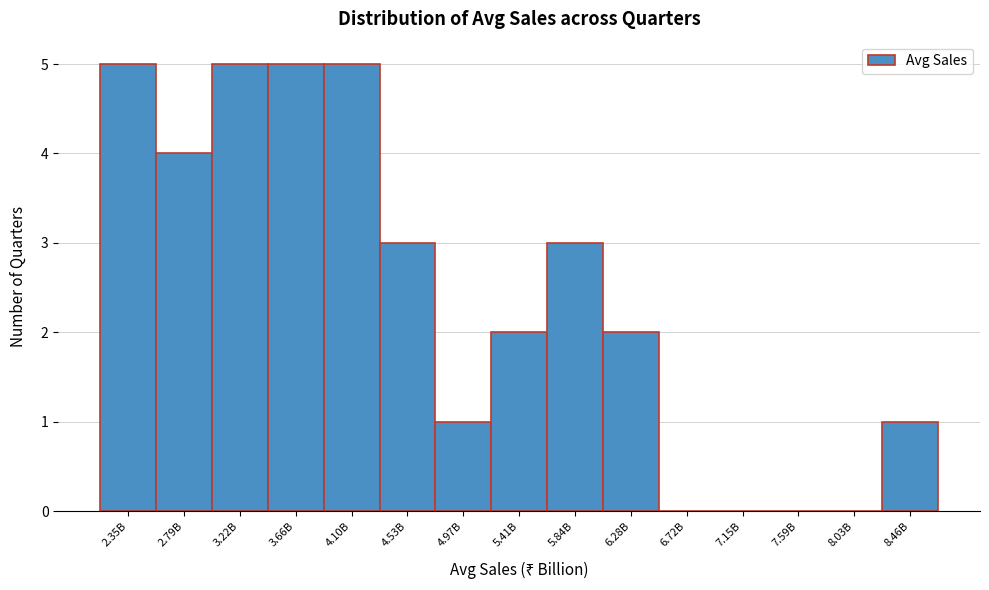

Reading left to right, list all the values displayed in this chart.

2.35B=5	2.79B=4	3.22B=5	3.66B=5	4.10B=5	4.53B=3	4.97B=1	5.41B=2	5.84B=3	6.28B=2	6.72B=0	7.15B=0	7.59B=0	8.03B=0	8.46B=1